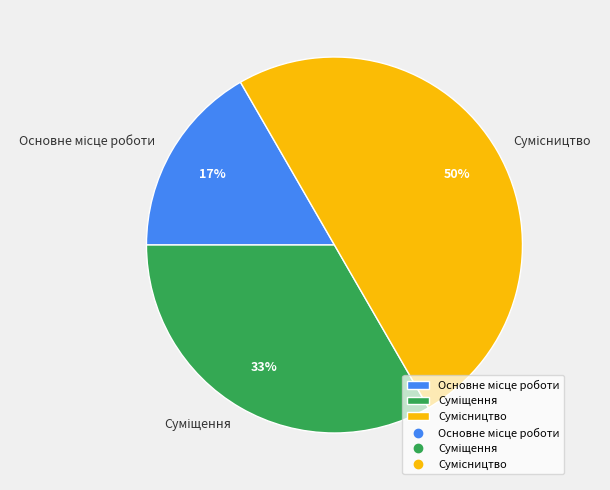

To the nearest percent, what is the difference between the largest and smallest slice percentages?

33%